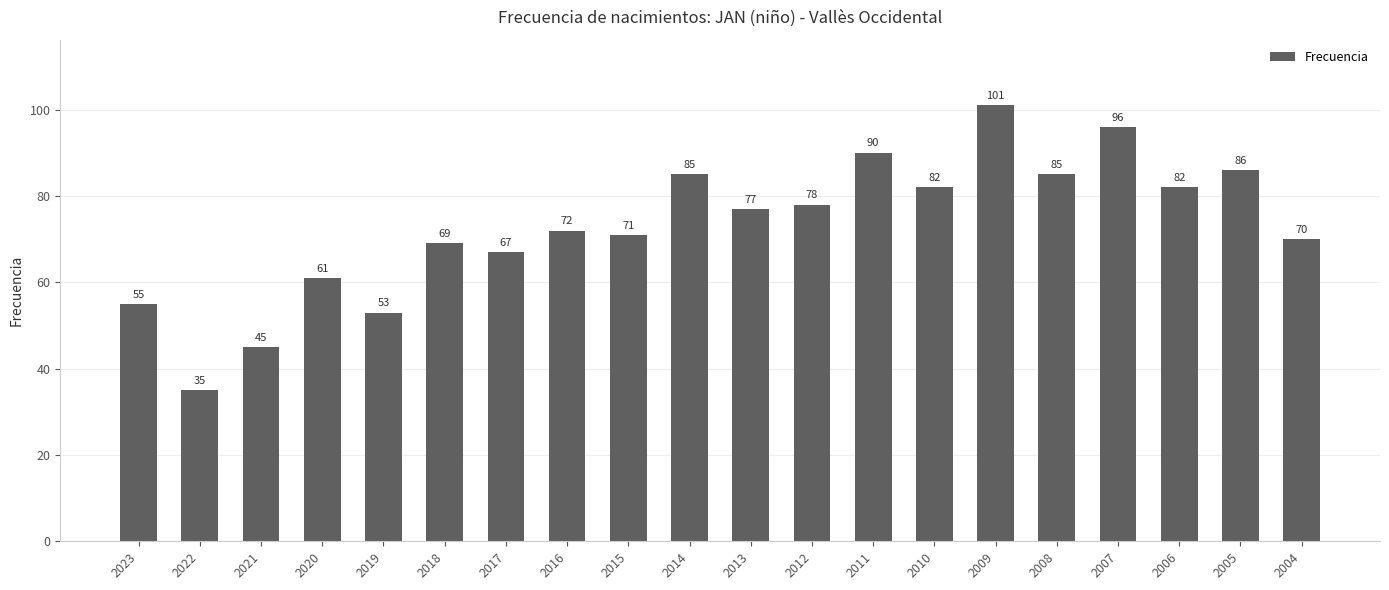

Reading right to left, transcribe all the data shown in this chart.

2004=70	2005=86	2006=82	2007=96	2008=85	2009=101	2010=82	2011=90	2012=78	2013=77	2014=85	2015=71	2016=72	2017=67	2018=69	2019=53	2020=61	2021=45	2022=35	2023=55